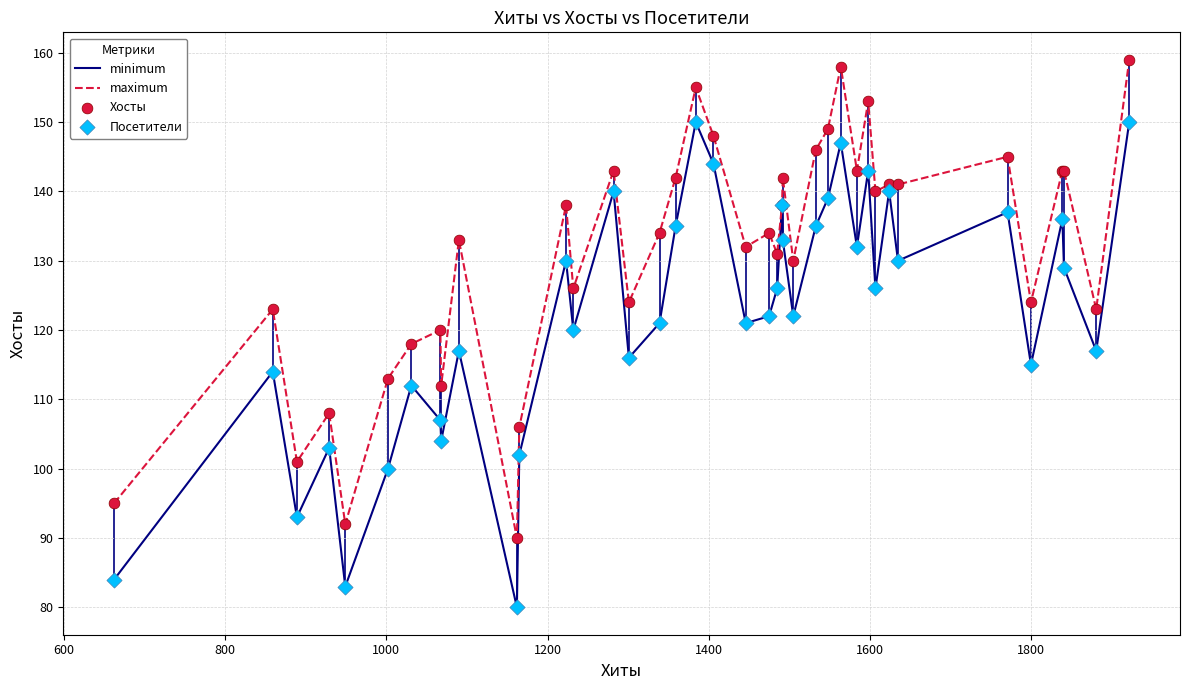

Which series has the largest total across all categories?

maximum